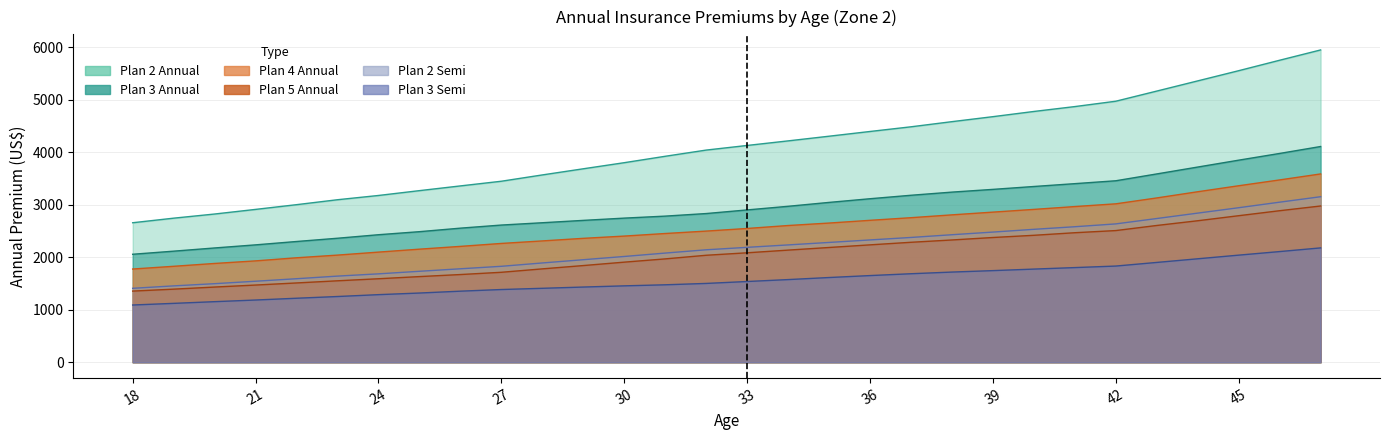

The Plan 5 Annual series shows 3350.6 at 35. True or false?

False